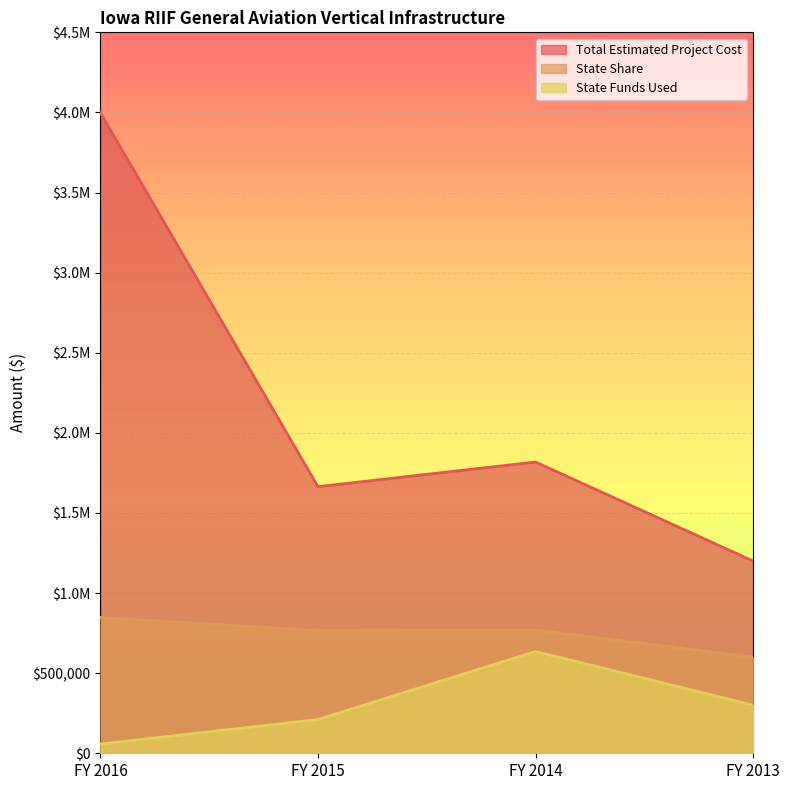

At which label does Total Estimated Project Cost first exceed 1817825?

FY 2016